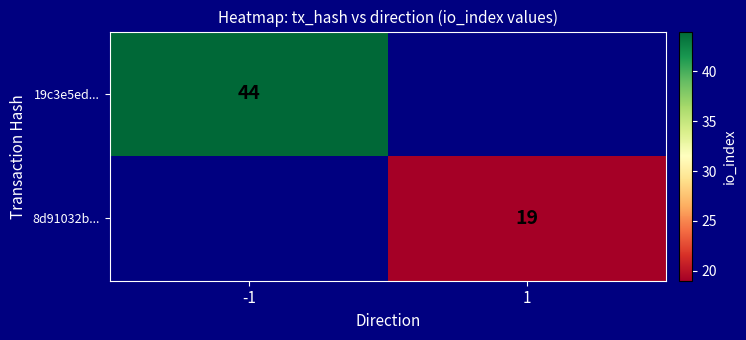

Is it true that 19c3e5ed... equals 44 at -1?

True